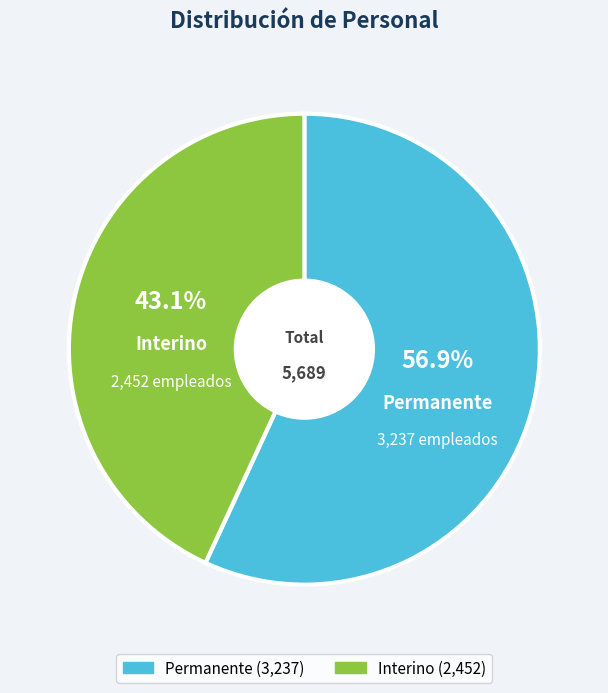

True or false: Interino accounts for 43% of the total.

True